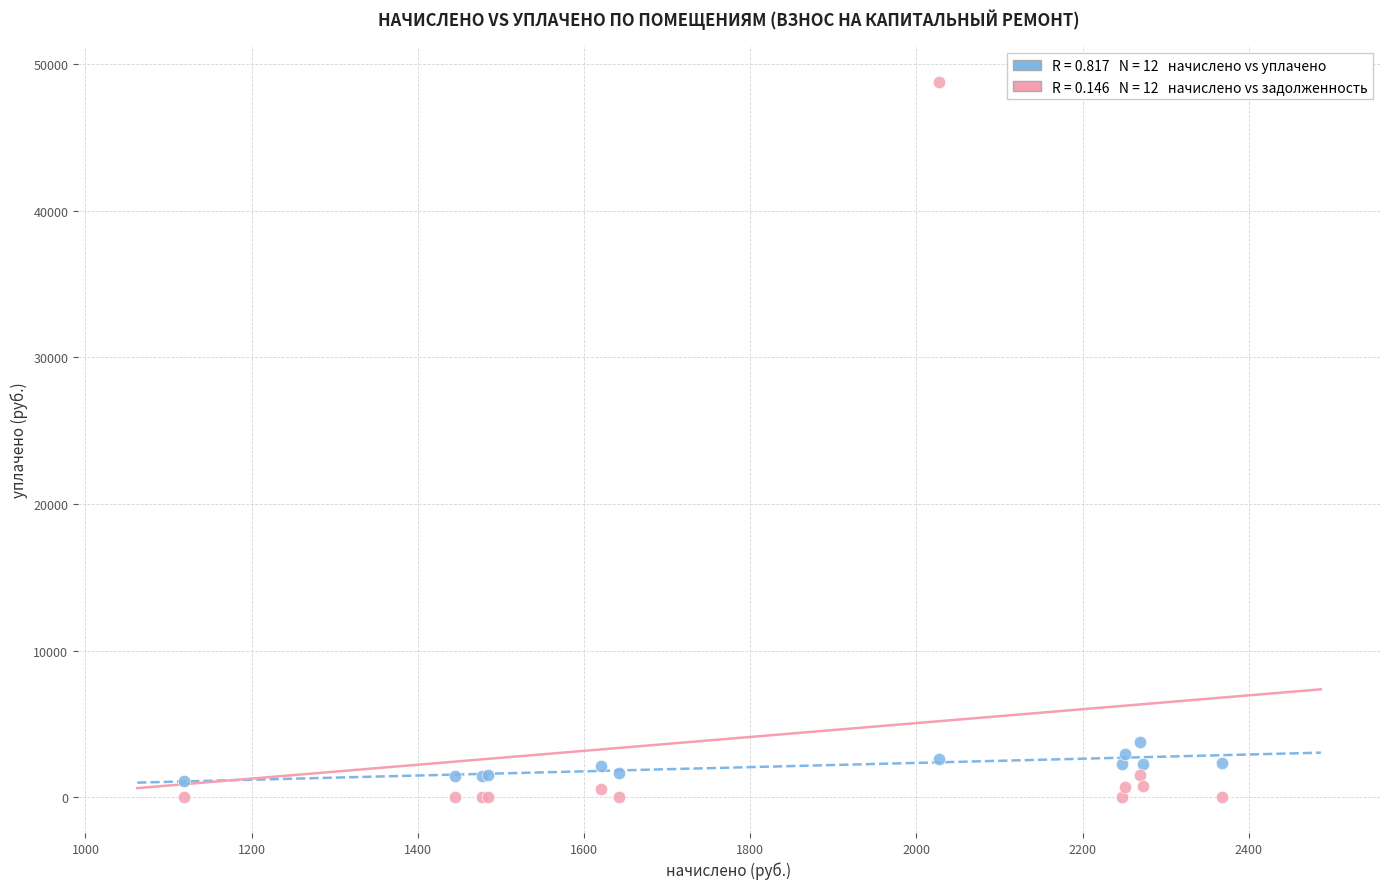

Across all series, what Y value is closest to 24380?

3782.1